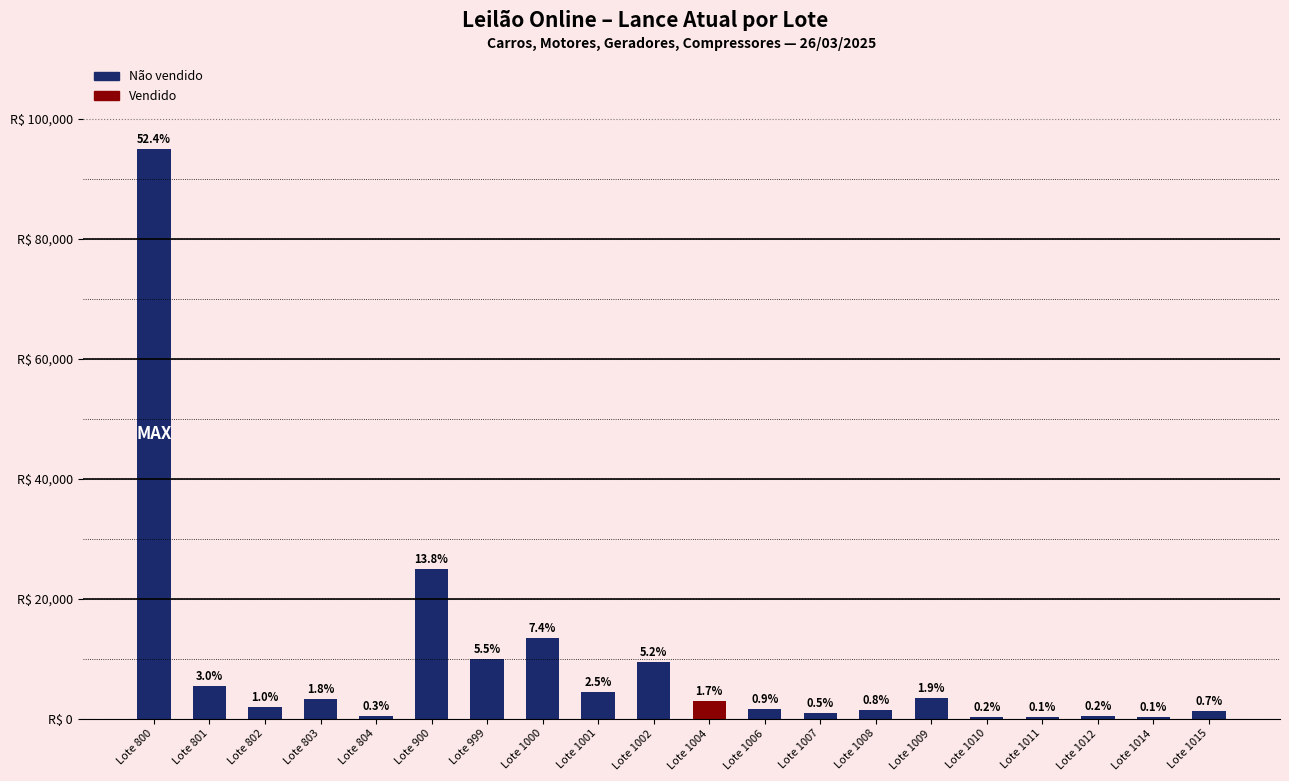

Are the bars horizontal?

No